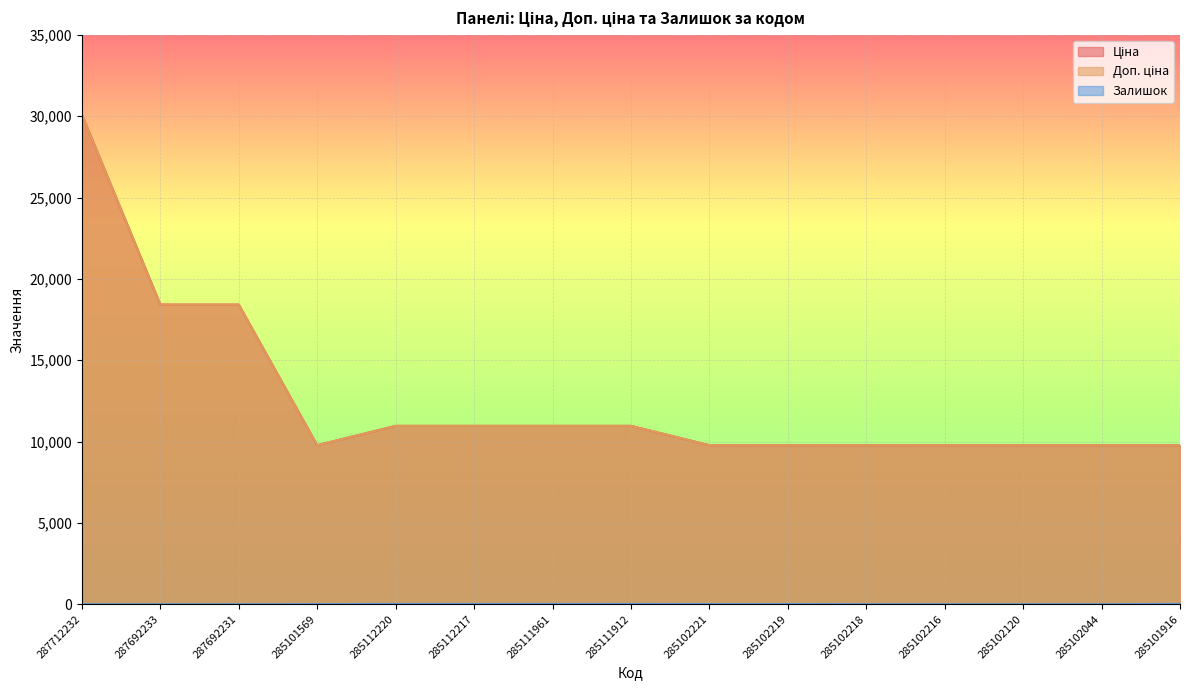

The value of Доп. ціна at 285111961 is 5261.5. True or false?

False